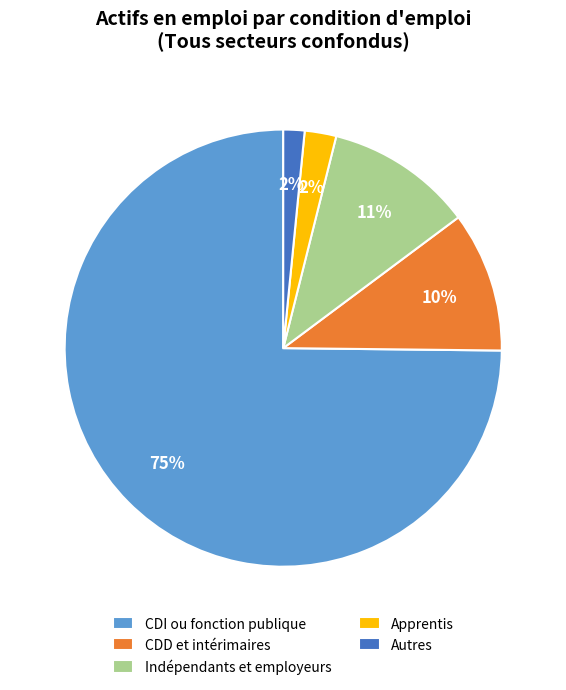

Does Indépendants et employeurs account for over 50% of the chart?

No